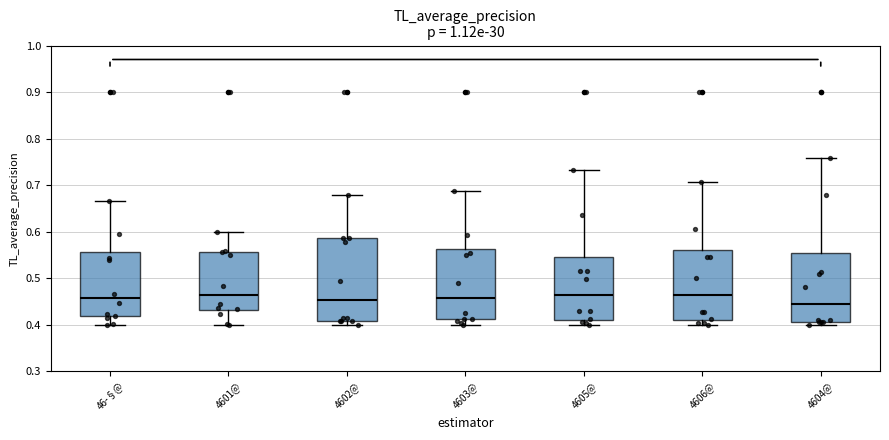

Where does the upper whisker of the box for 46­§@ end on the y-axis? The values are not printed on the chart, so give them approximately, as read against the axis.

0.67